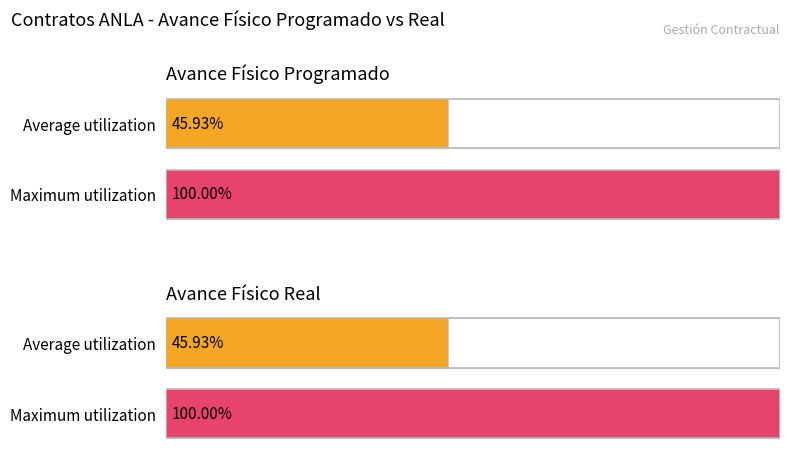

What is the greatest value displayed?

100.0